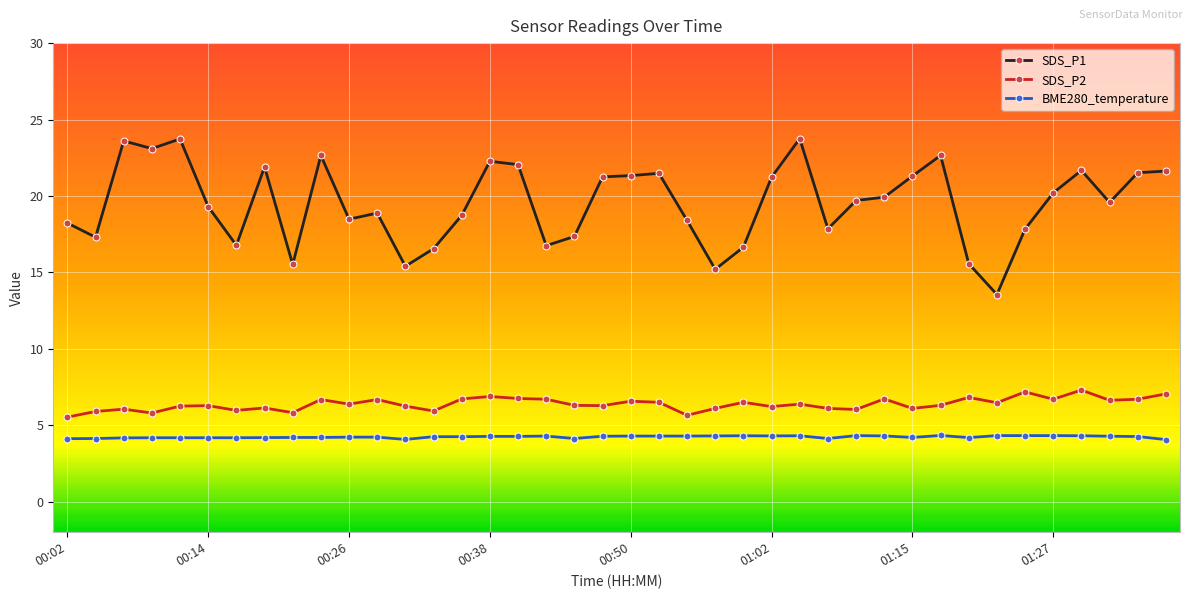

What is the highest value of the SDS_P2 series?

7.3